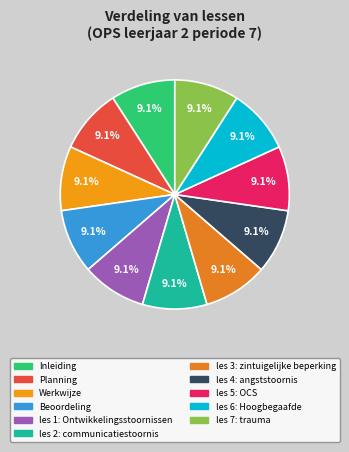

Is les 7: trauma the majority of the pie?

No